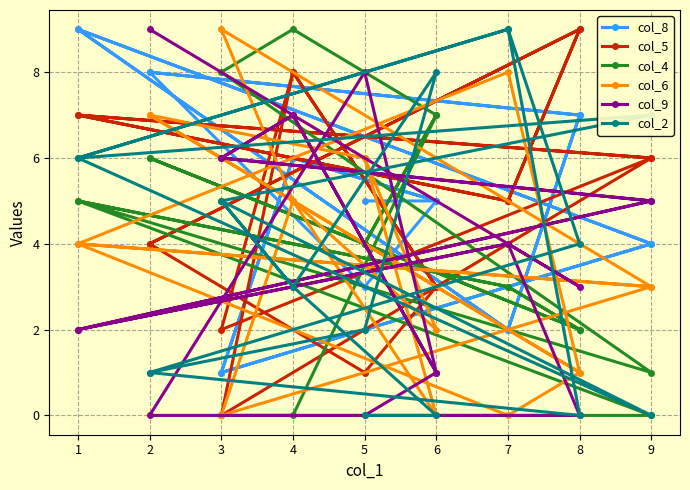

True or false: col_9 has more than 1 interior local peaks.

True